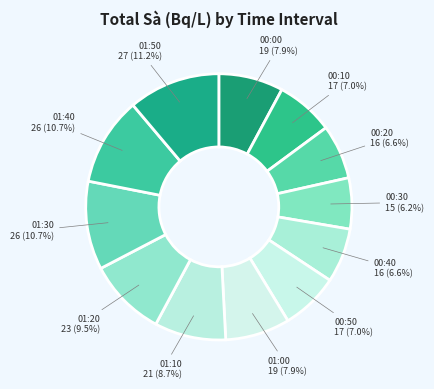

To the nearest percent, what is the combined percentage of 00:20 and 01:40?

17%